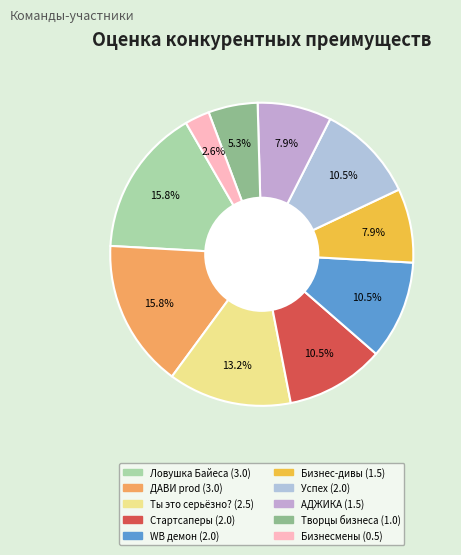

How many slices are in this pie chart?

10